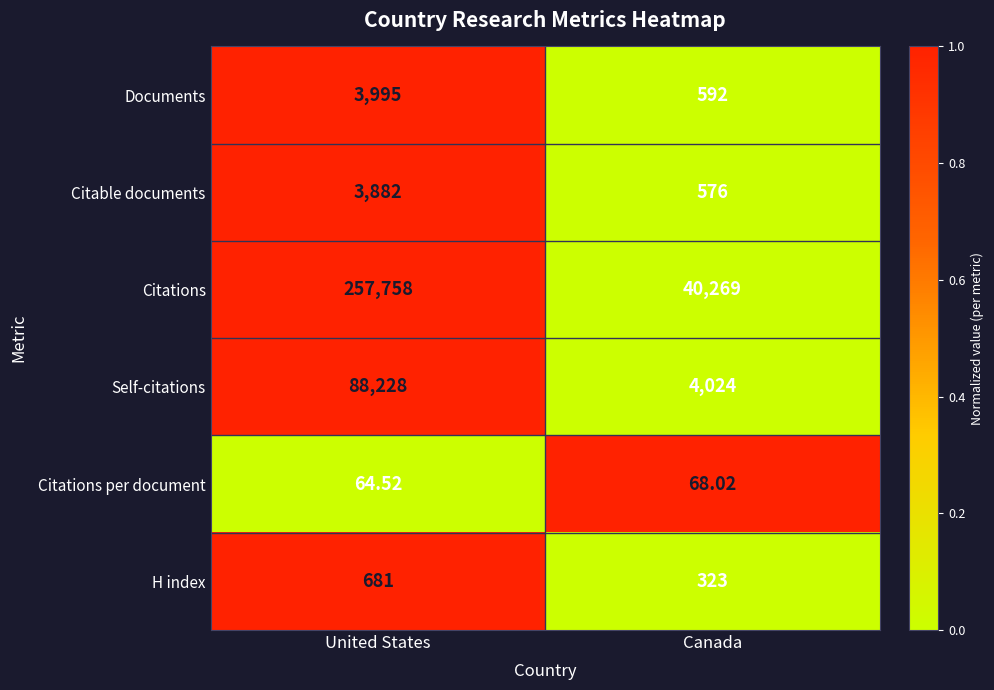

List the series in order of their peak value, highest first.

Citations, Self-citations, Documents, Citable documents, H index, Citations per document